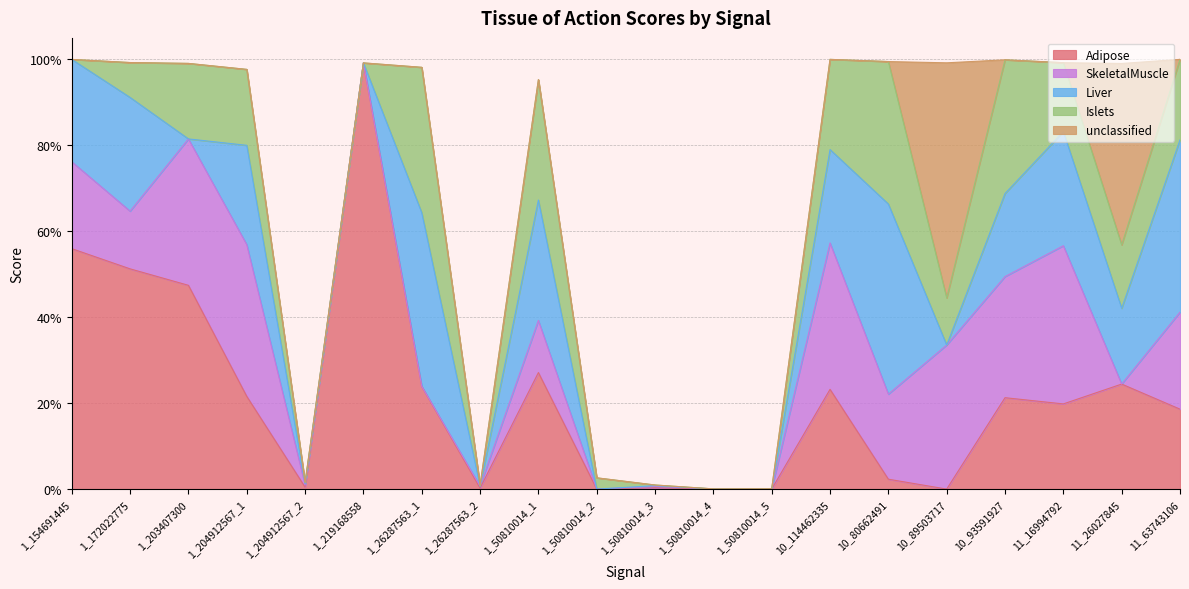

How many intersections are there between Islets and SkeletalMuscle?

10